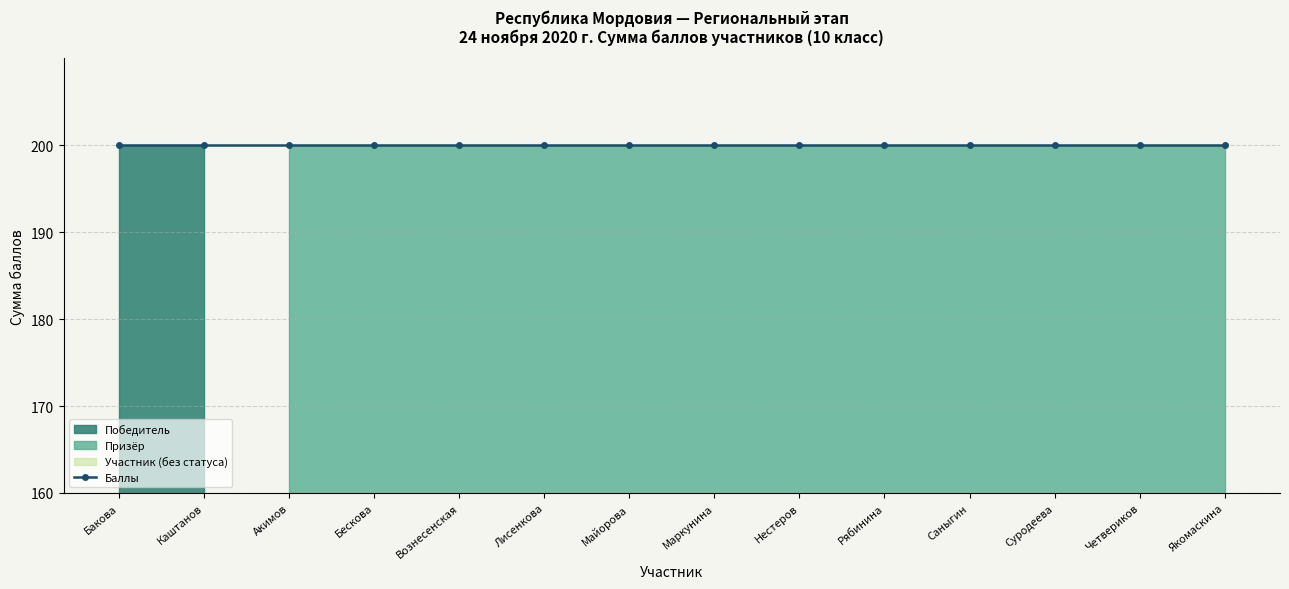

What is the highest value of the Призёр series?

200